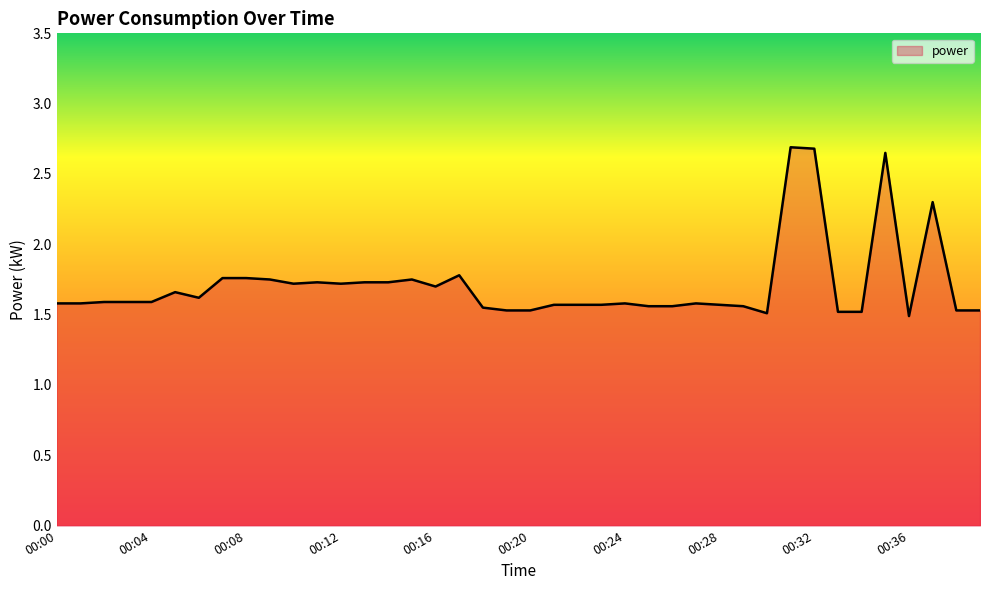

What is the difference between the second highest and second lowest values?

1.2